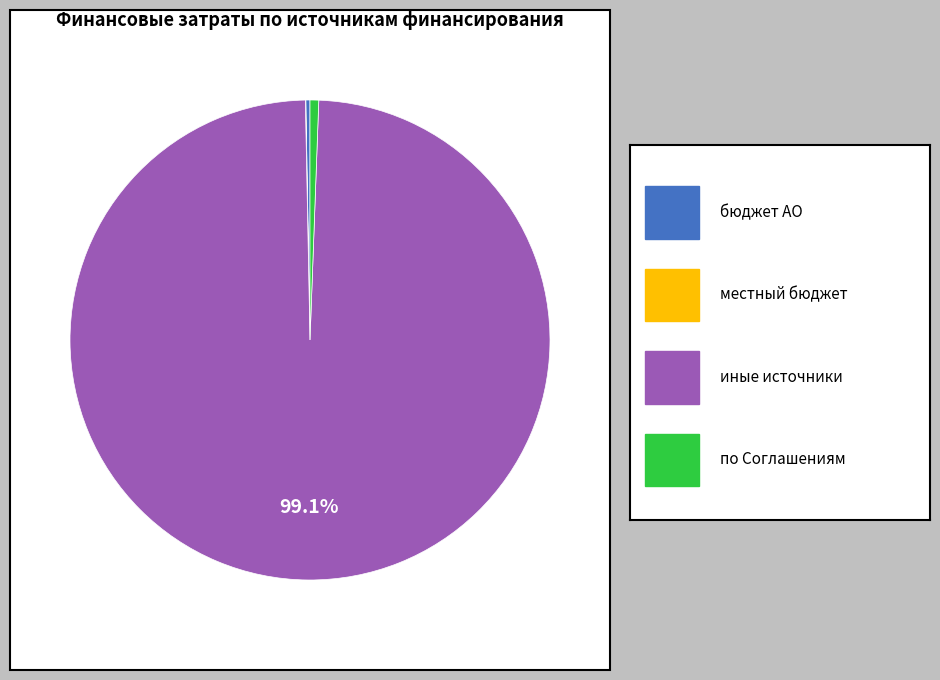

To the nearest percent, what is the average slice percentage?

25%